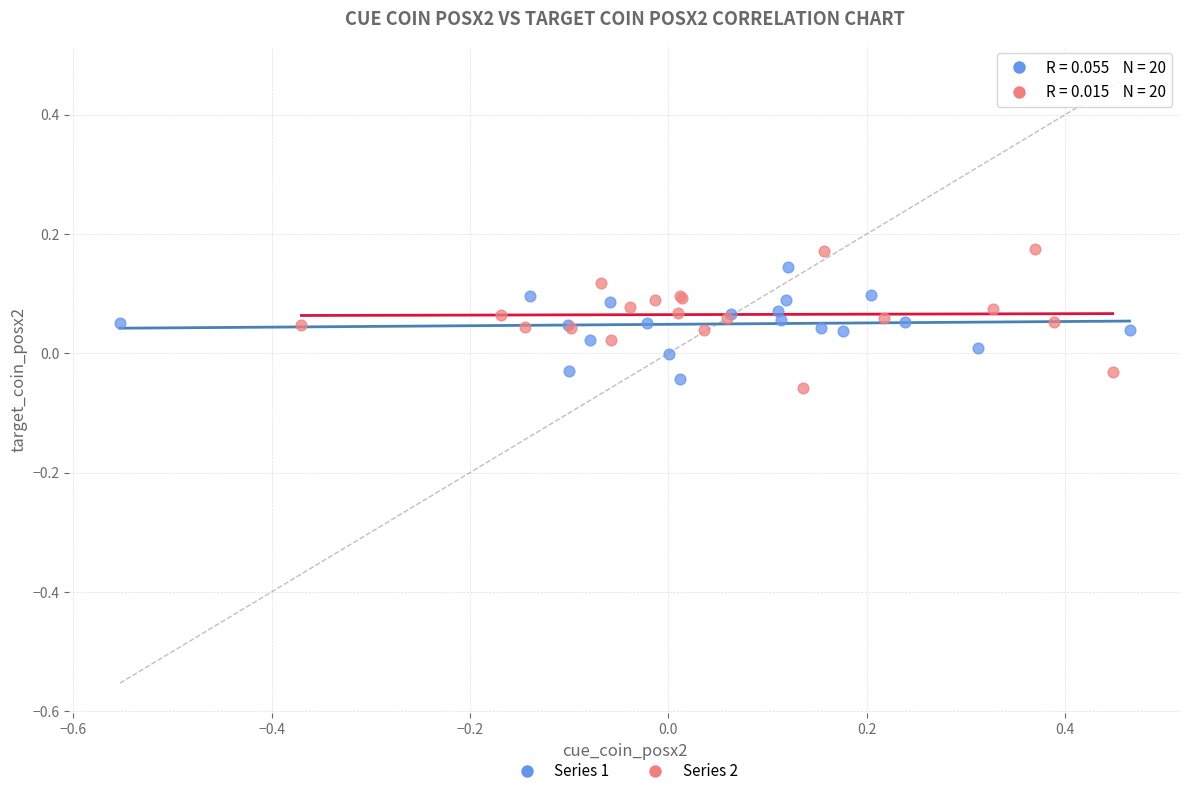

What are all the series names shown in the legend?

Series 1, Series 2